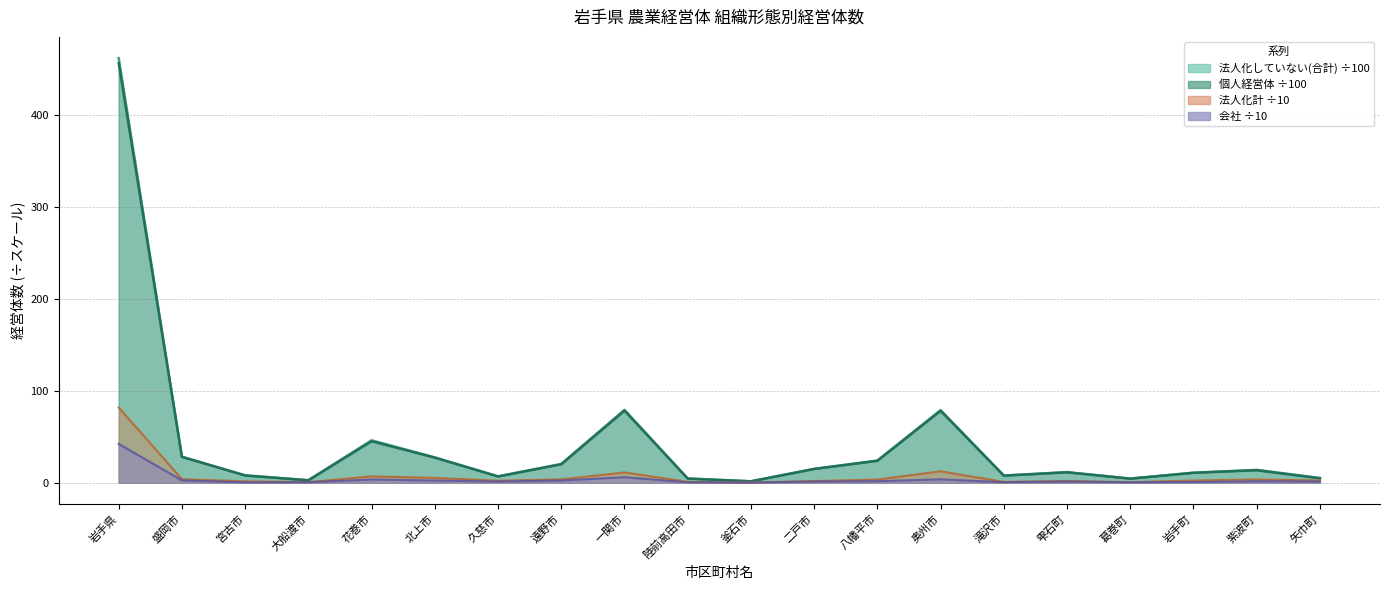

True or false: 法人化していない(合計) and 法人化計 cross at least once.

False